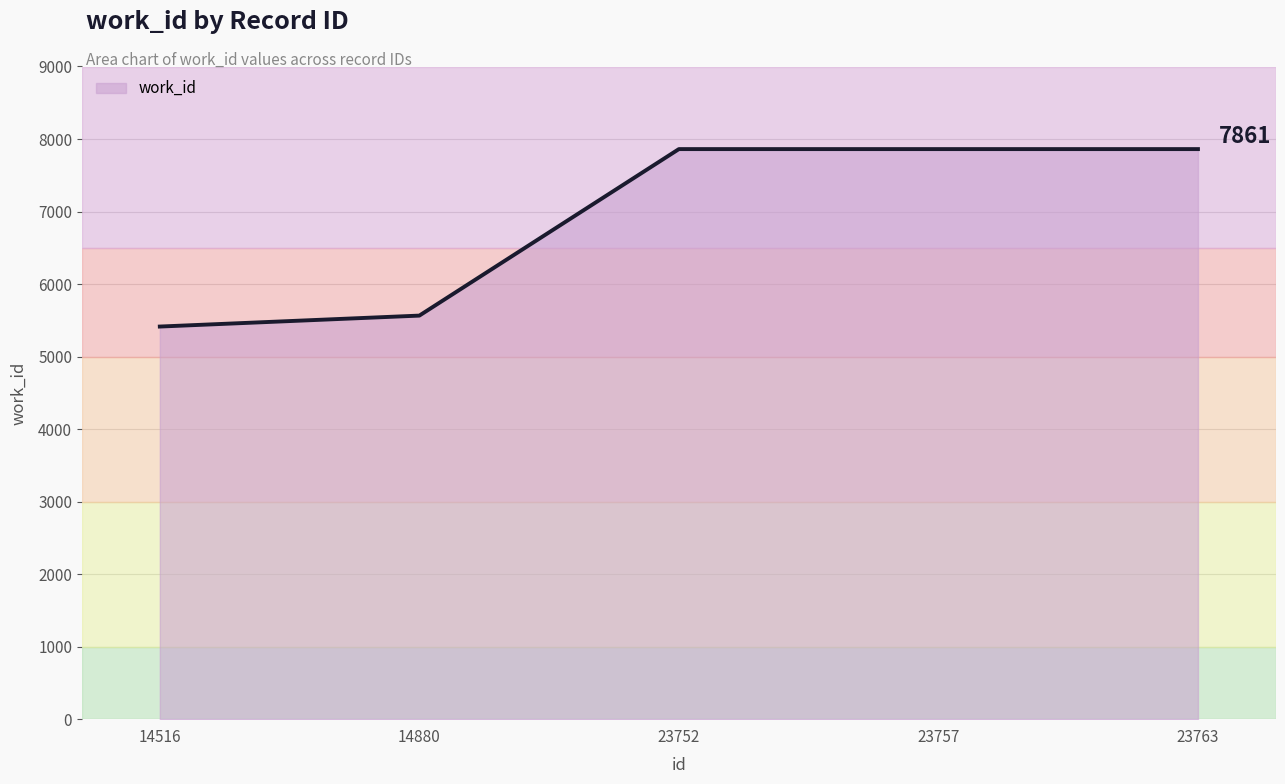

What is the difference between the maximum and minimum values?

2447